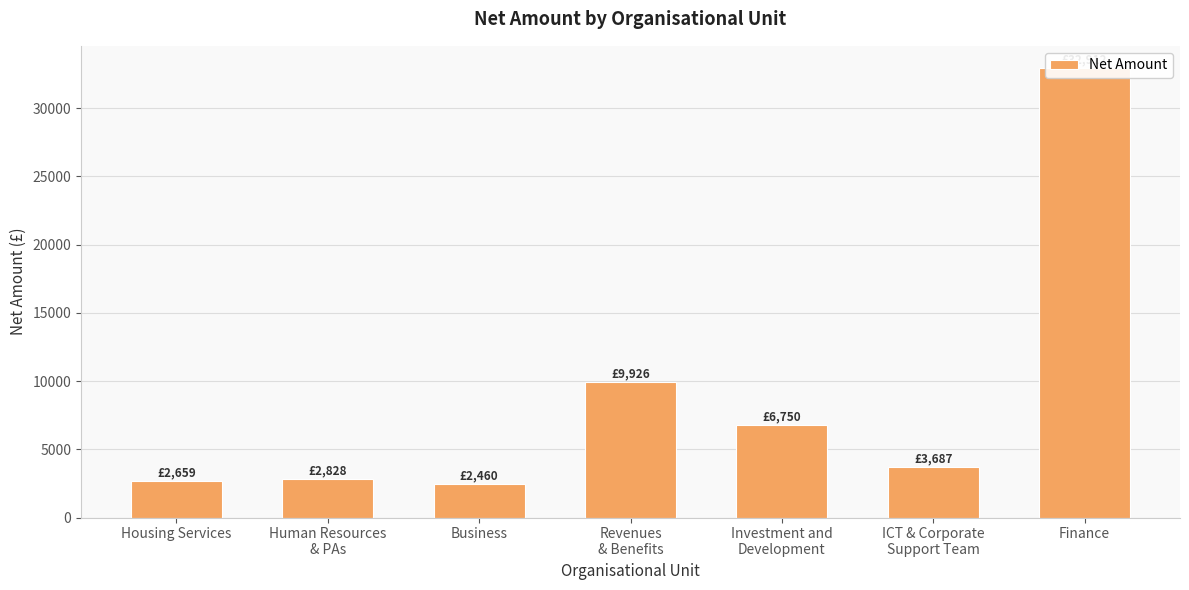

Which label corresponds to the smallest value in the chart?

Business